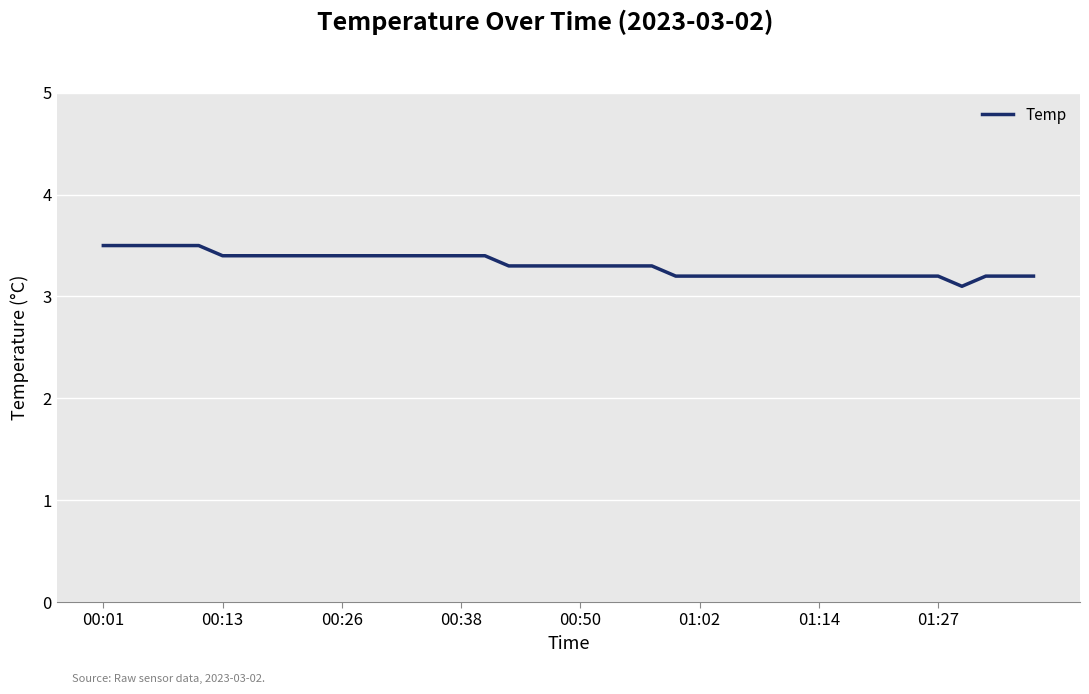

What is the difference between the maximum and minimum values?

0.4